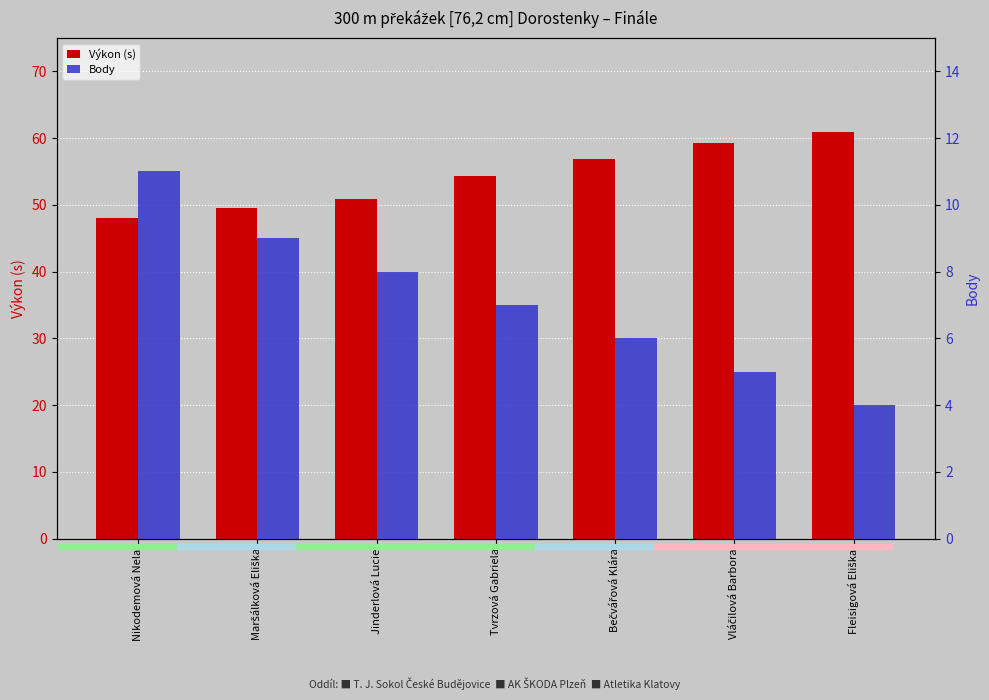

What is the label of the 1st bar from the right?

Fleisigová Eliška